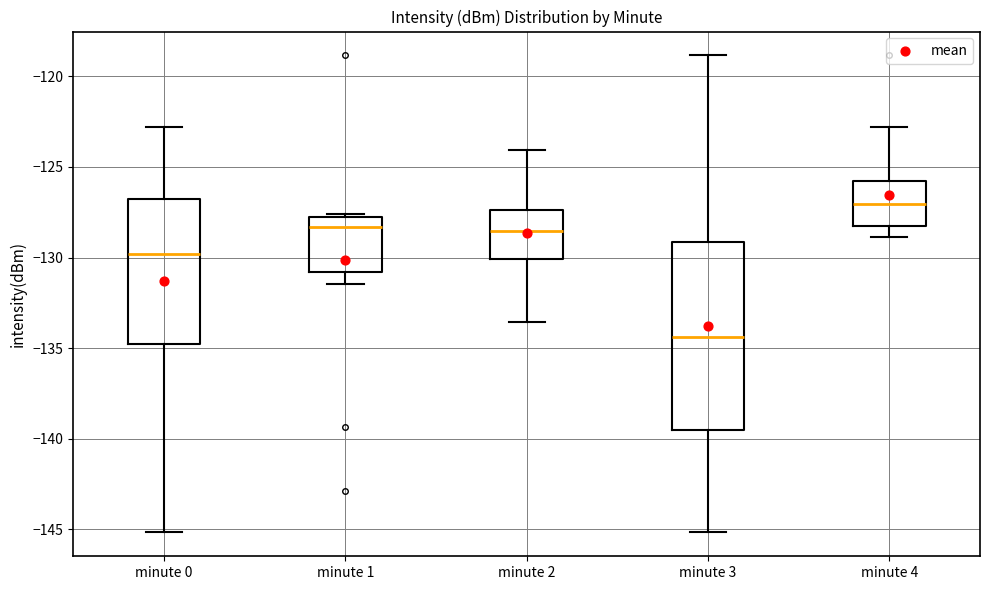

Reading left to right, transcribe this box plot: for each box, give where its median line is, the range the box spans, and where its two whiskers end, as read against the y-axis. The values are not printed on the chart, so give them approximately, as read against the axis.

minute 0: median -130.0, box -134.5 to -126.5, whiskers -145.0 to -123.0
minute 1: median -128.5, box -131.0 to -128.0, whiskers -131.5 to -127.5
minute 2: median -128.5, box -130.0 to -127.5, whiskers -133.5 to -124.0
minute 3: median -134.5, box -139.5 to -129.0, whiskers -145.0 to -119.0
minute 4: median -127.0, box -128.5 to -126.0, whiskers -129.0 to -123.0